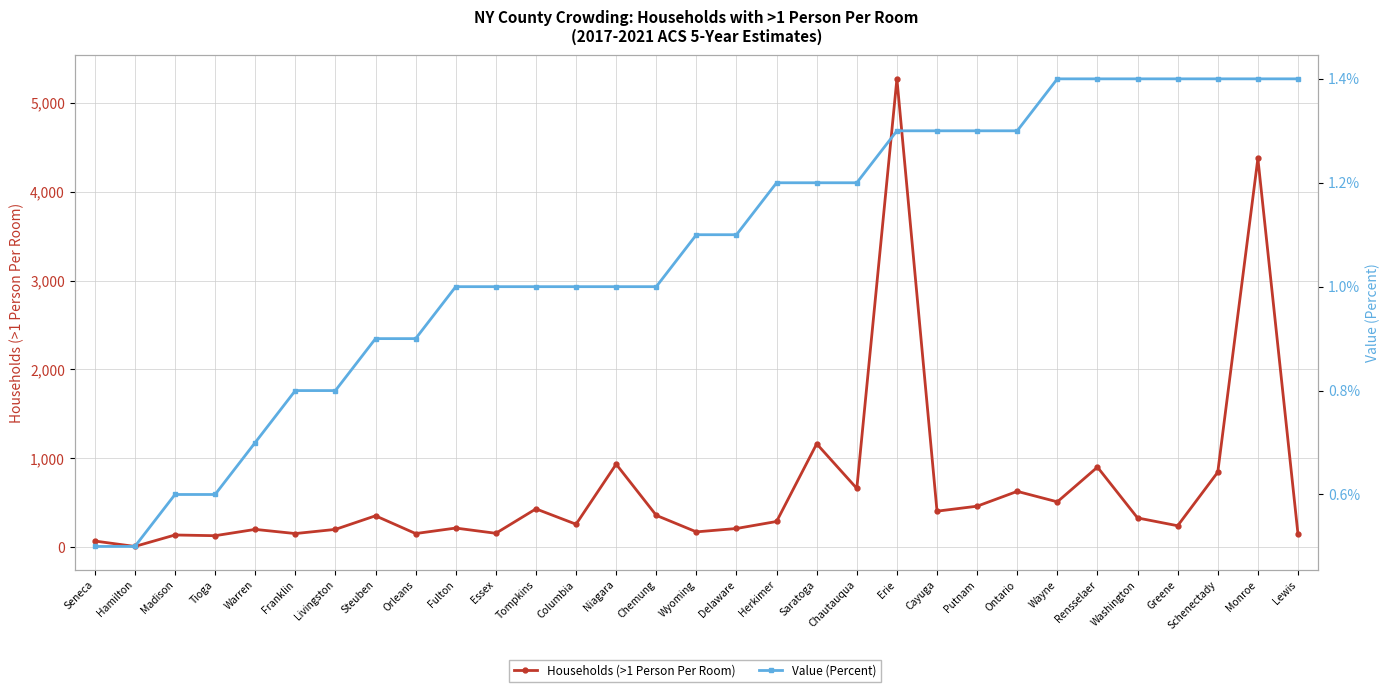

Is the value of Households (>1 Person Per Room) at Chemung greater than the value of Value (Percent) at Franklin?

Yes